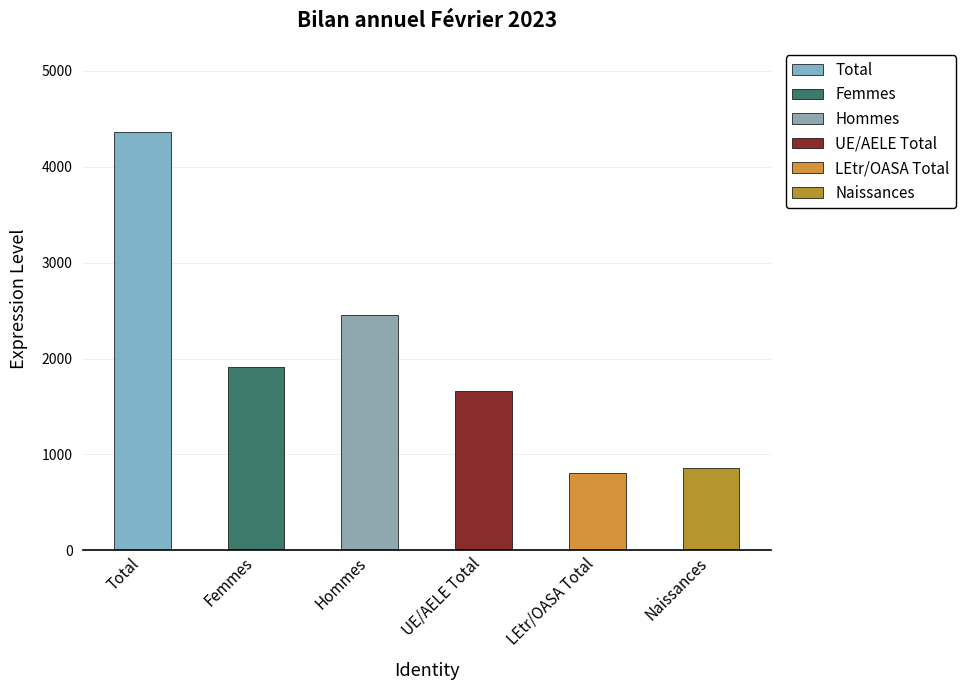

True or false: UE/AELE Total has a value of 12 at Entrées asile.

False